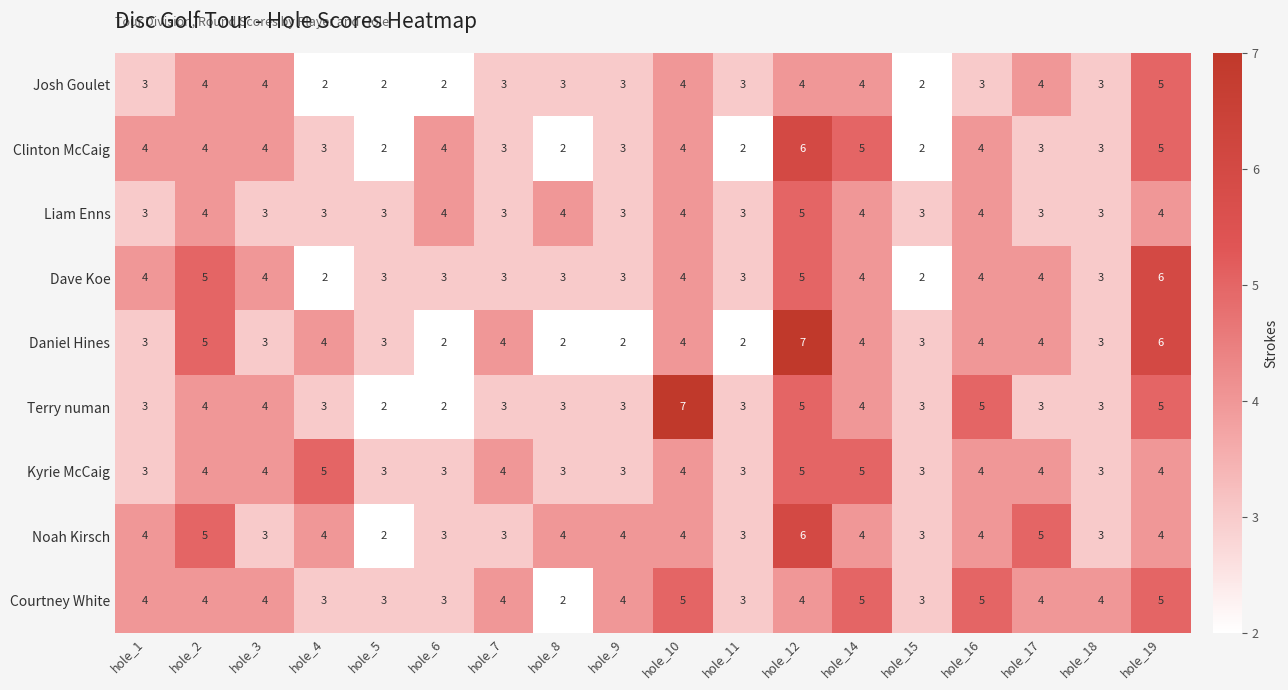

What is the spread (max minus min) of values at hole_11?

1